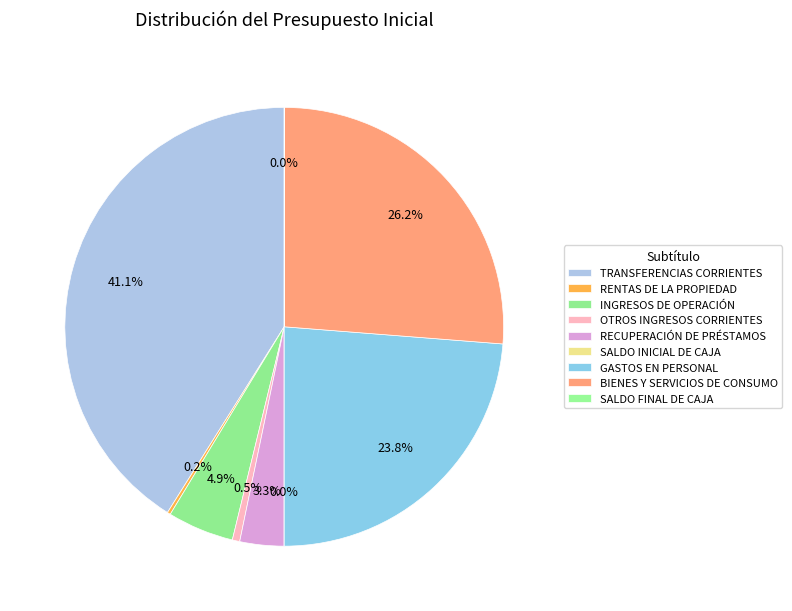

To the nearest percent, what is the difference between the largest and smallest slice percentages?

41%